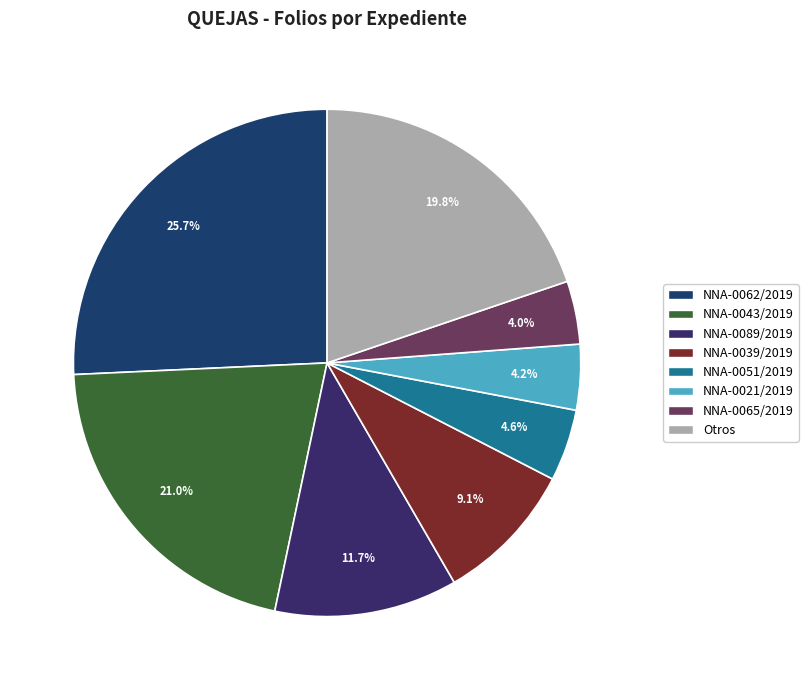

How many slices are in this pie chart?

8